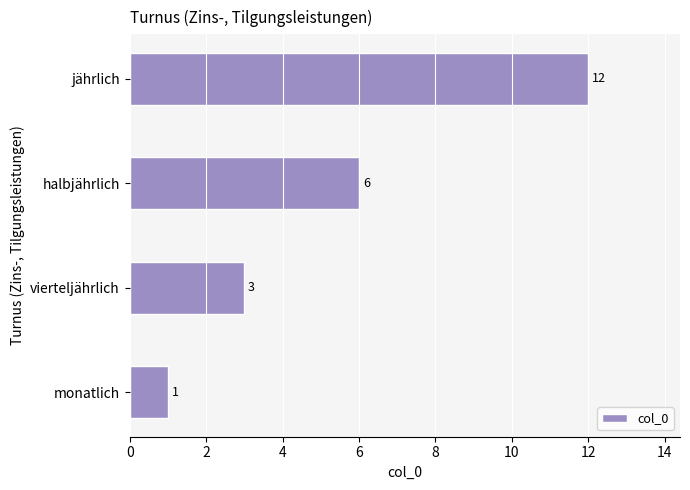

Rank the categories by value from lowest to highest.

monatlich, vierteljährlich, halbjährlich, jährlich